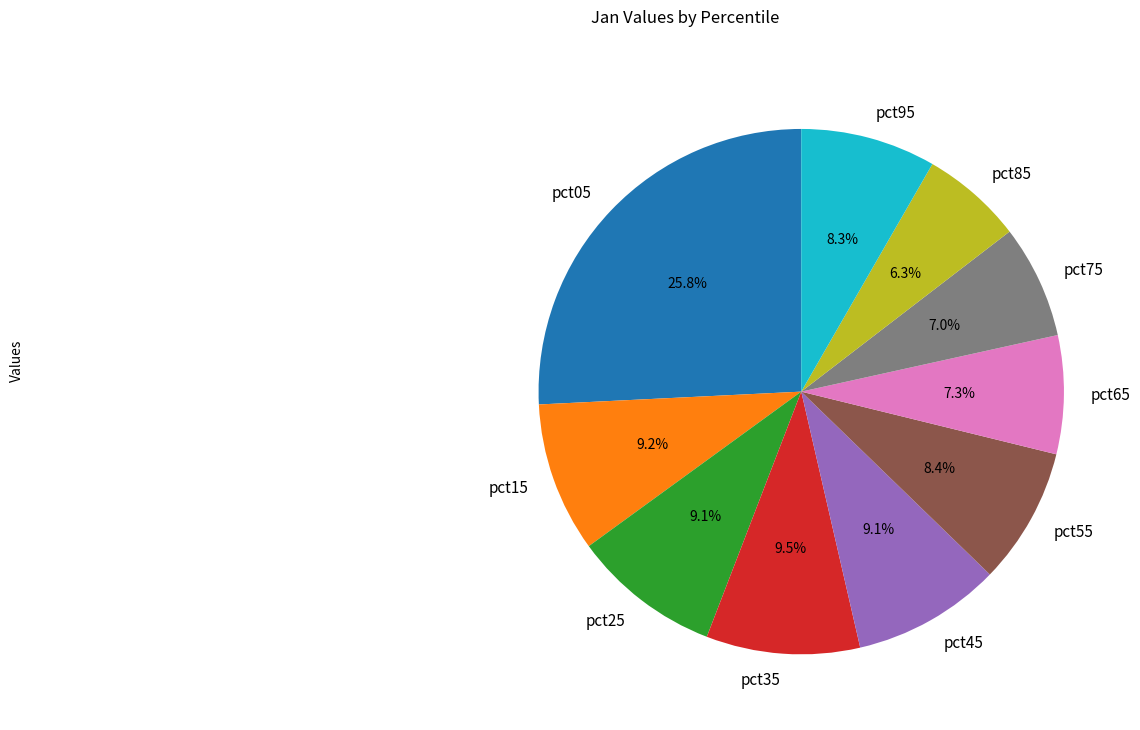

True or false: pct75 accounts for 7% of the total.

True